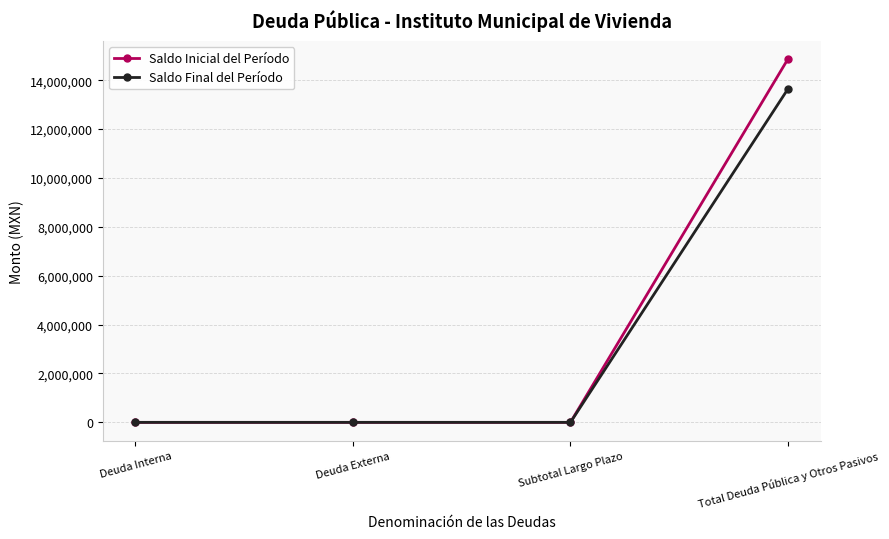

How many lines are shown in the chart?

2